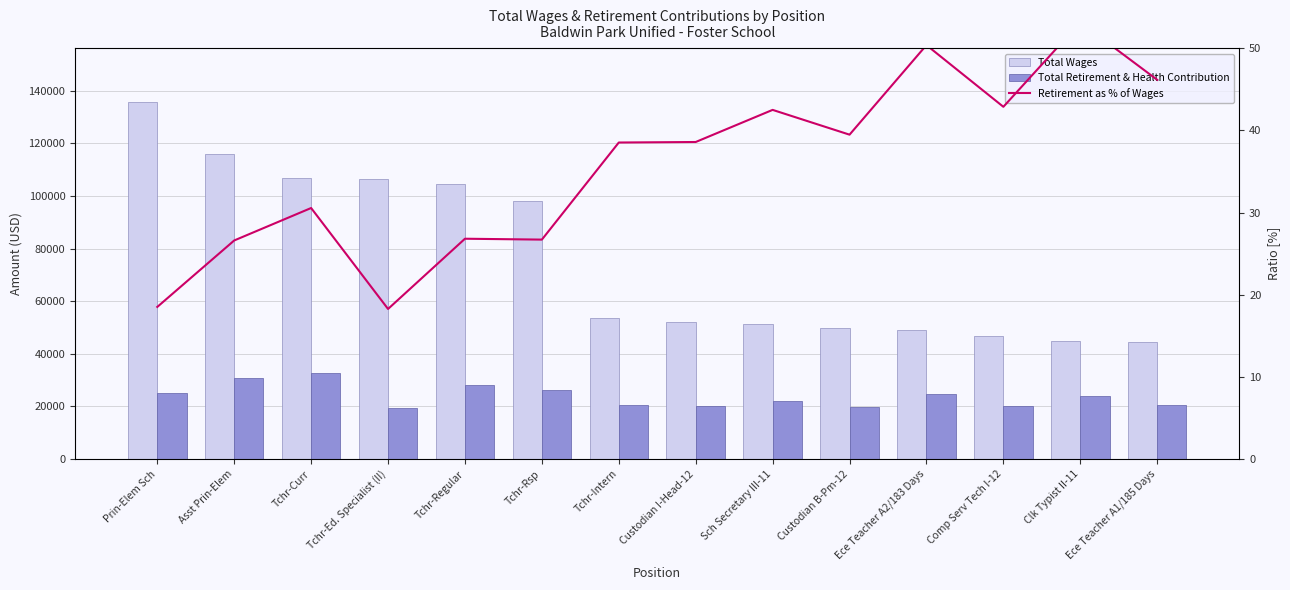

Rank the categories by Retirement as % of Wages value from highest to lowest.

Clk Typist II-11, Ece Teacher A2/183 Days, Ece Teacher A1/185 Days, Comp Serv Tech I-12, Sch Secretary III-11, Custodian B-Pm-12, Custodian I-Head-12, Tchr-Intern, Tchr-Curr, Tchr-Regular, Tchr-Rsp, Asst Prin-Elem, Prin-Elem Sch, Tchr-Ed. Specialist (II)